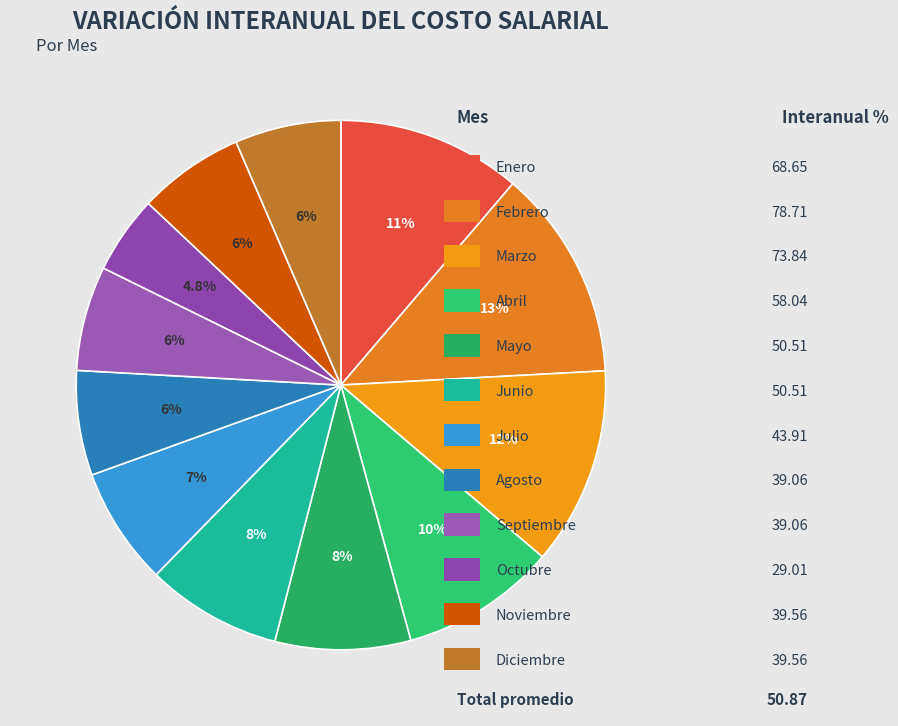

Count the number of slices in the pie.

12